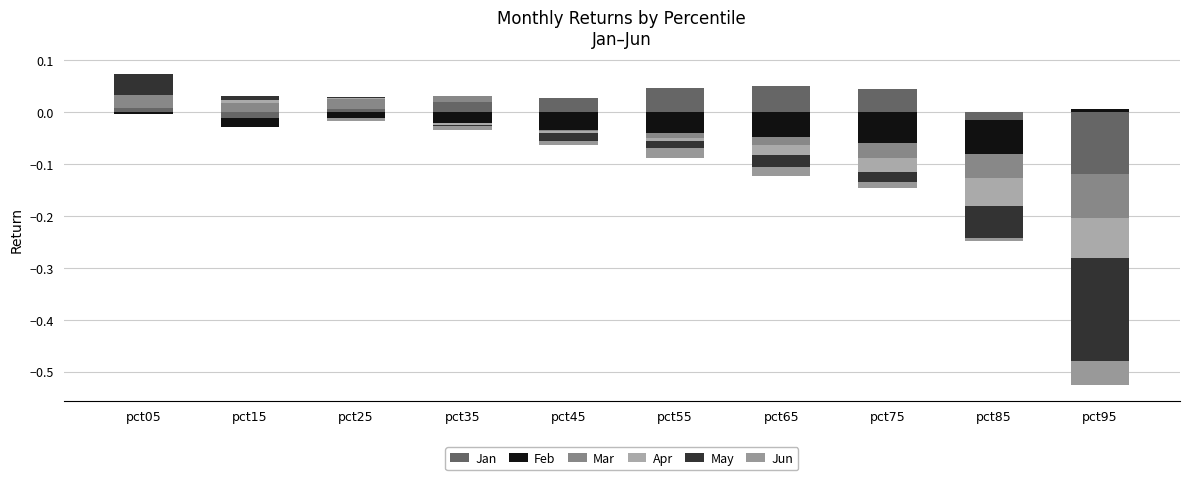

Which has a higher value, pct75 or pct45?

pct75